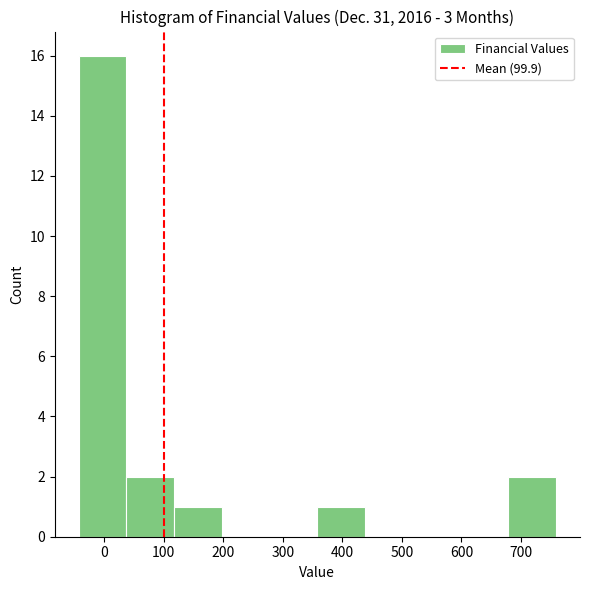

Which range on the x-axis has the tallest bar?

-40 to 40